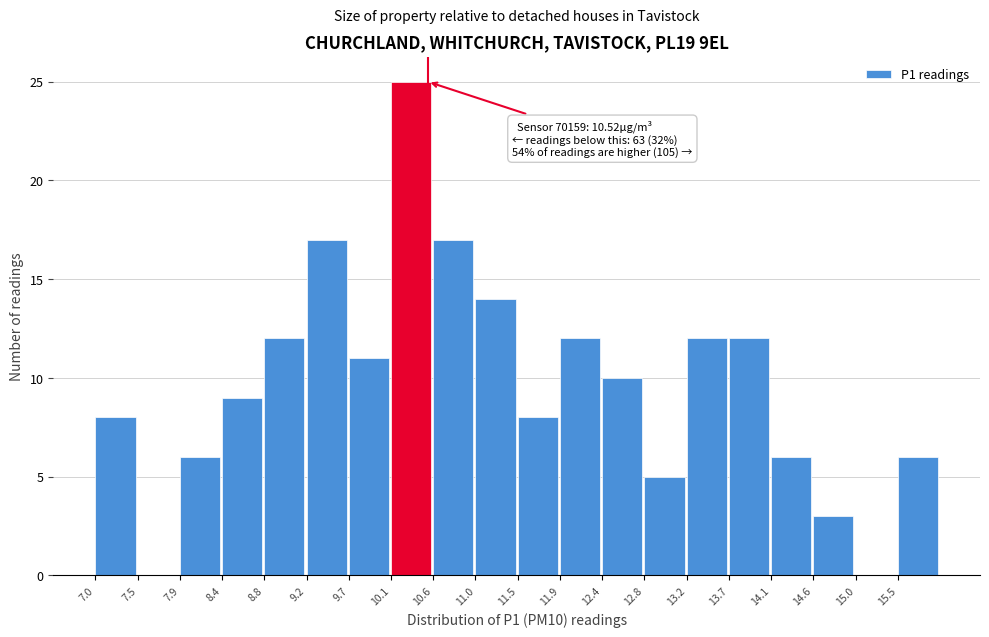

Which range on the x-axis has the tallest bar?

10.15 to 10.60